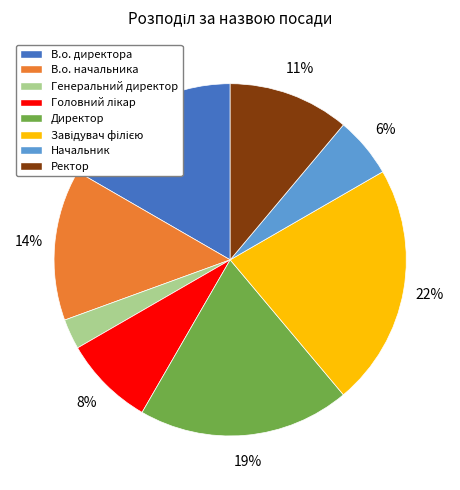

How many segments does this pie chart have?

8